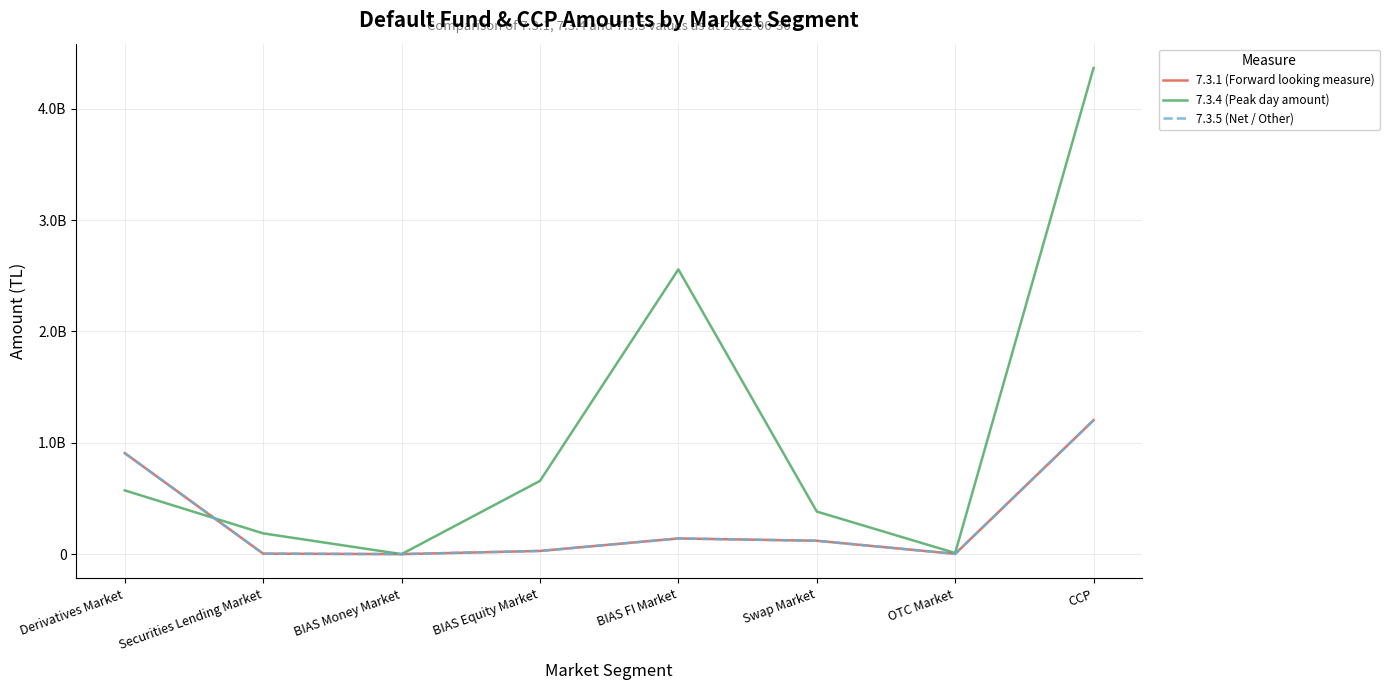

What is the label of the 3rd point from the right?

Swap Market